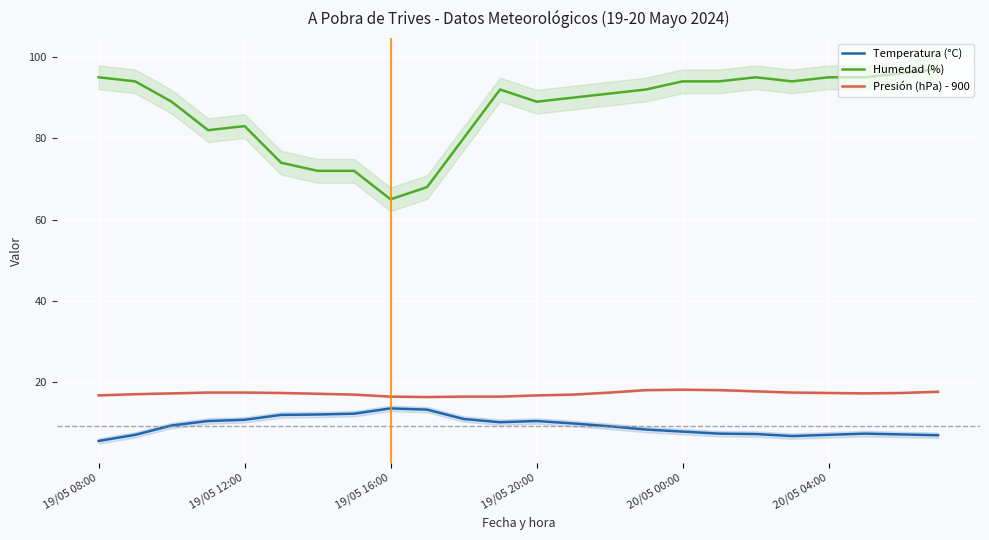

What is the maximum value for Humedad (%)?

97.0